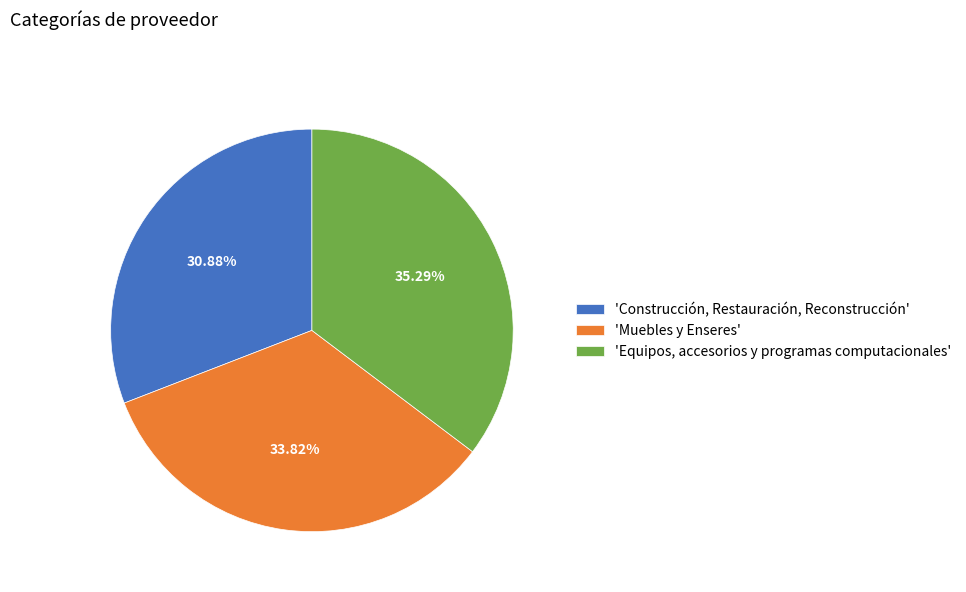

Do 'Muebles y Enseres' and 'Equipos, accesorios y programas computacionales' together represent more than half of the pie?

Yes